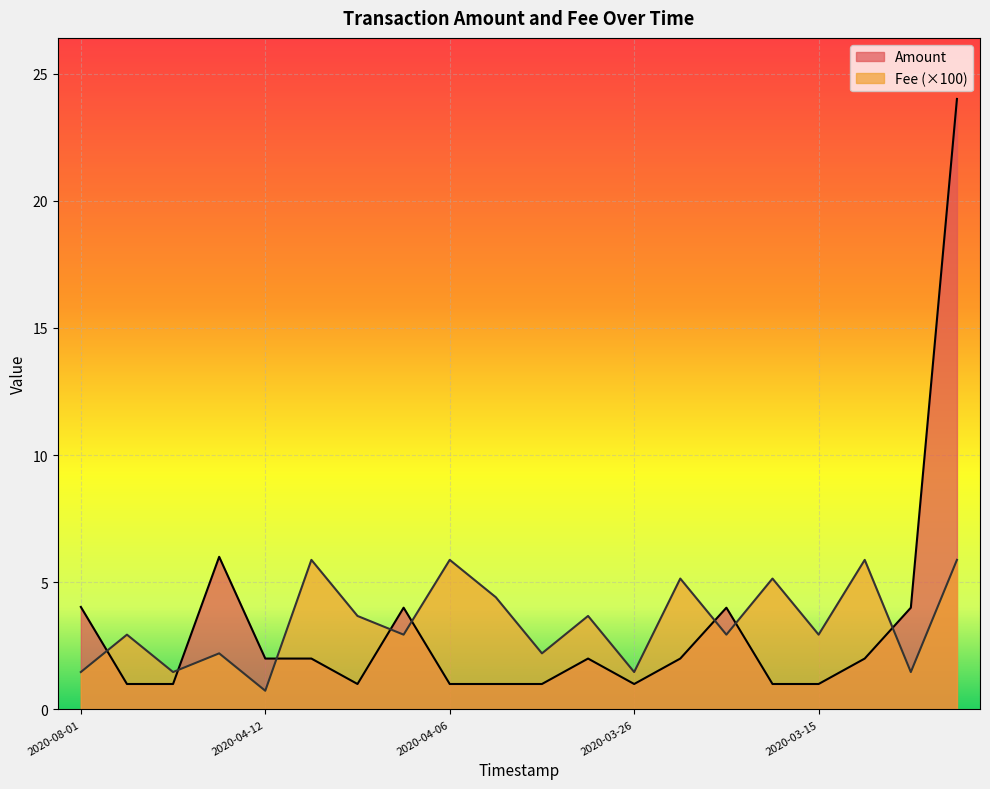

Where is Fee nearest to the value 3?

2020-04-19